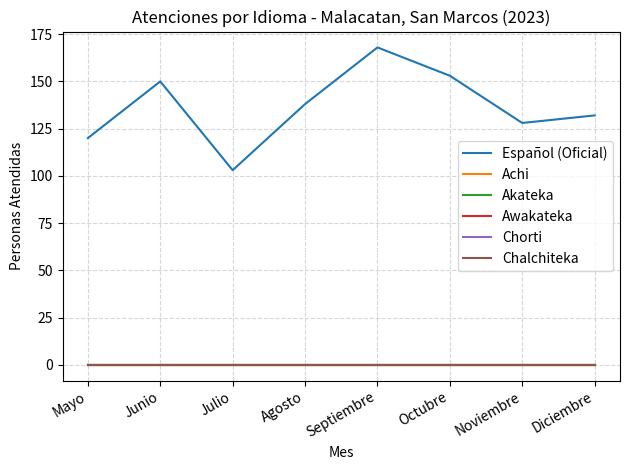

Does the chart have visible grid lines?

Yes